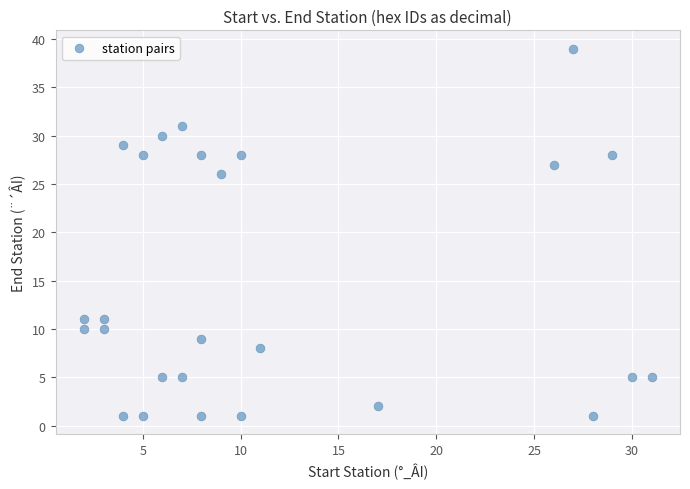

What Y value in the scatter plot is closest to 20?

26